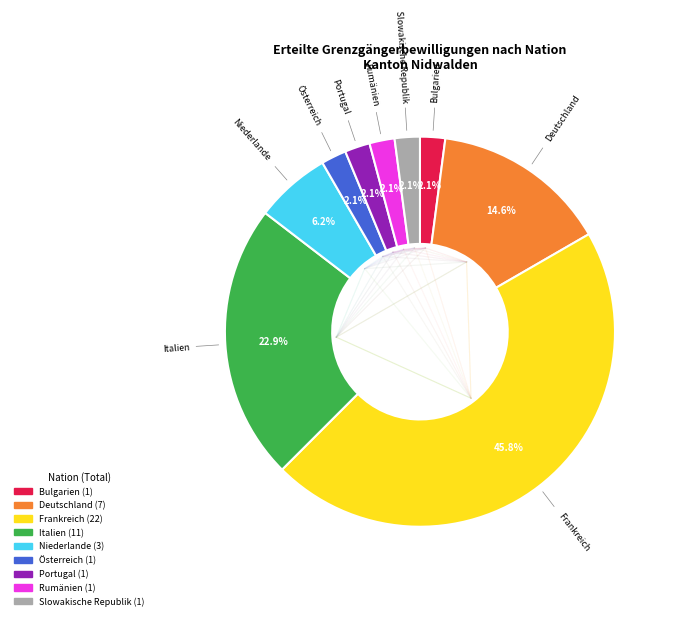

Is the sum of Slowakische Republik and Italien greater than half?

No